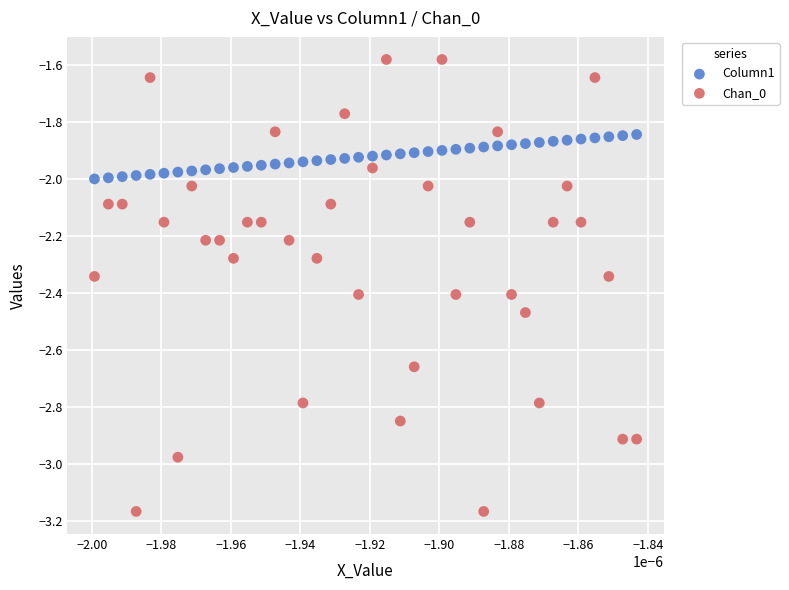

Across all data points, what is the range of Y values (max minus min)?

1.6